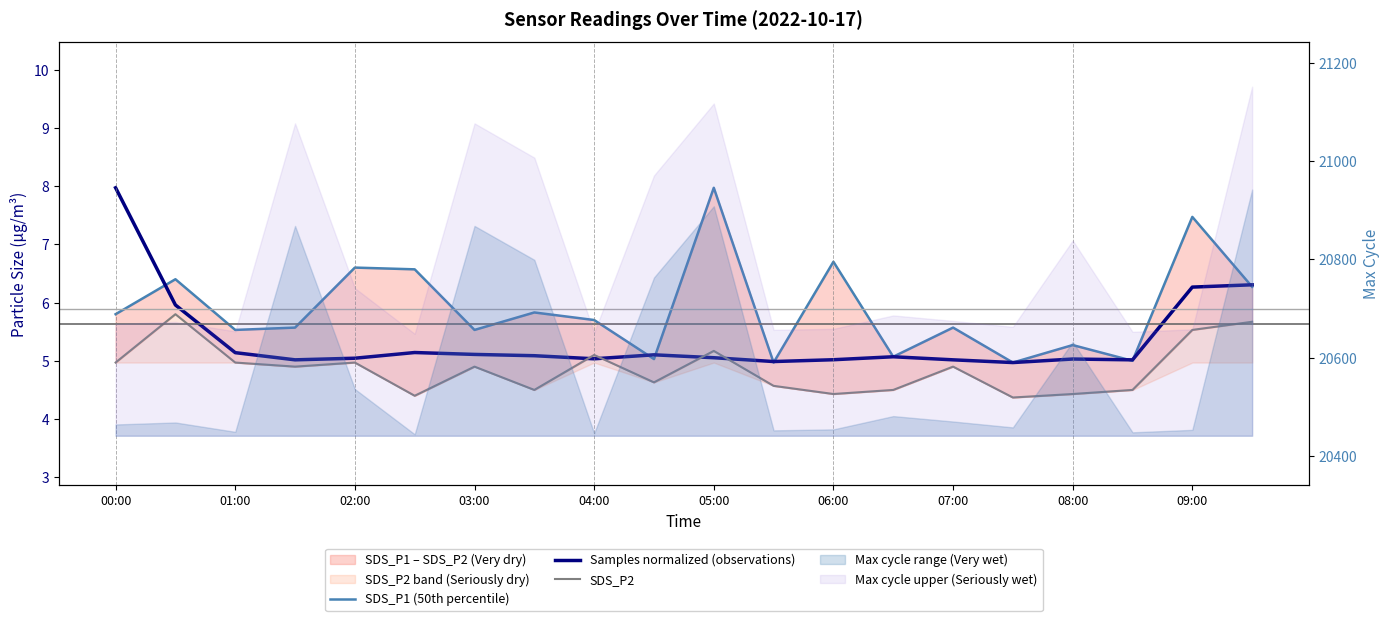

True or false: SDS_P1 (50th percentile) has more than 1 interior local peaks.

True